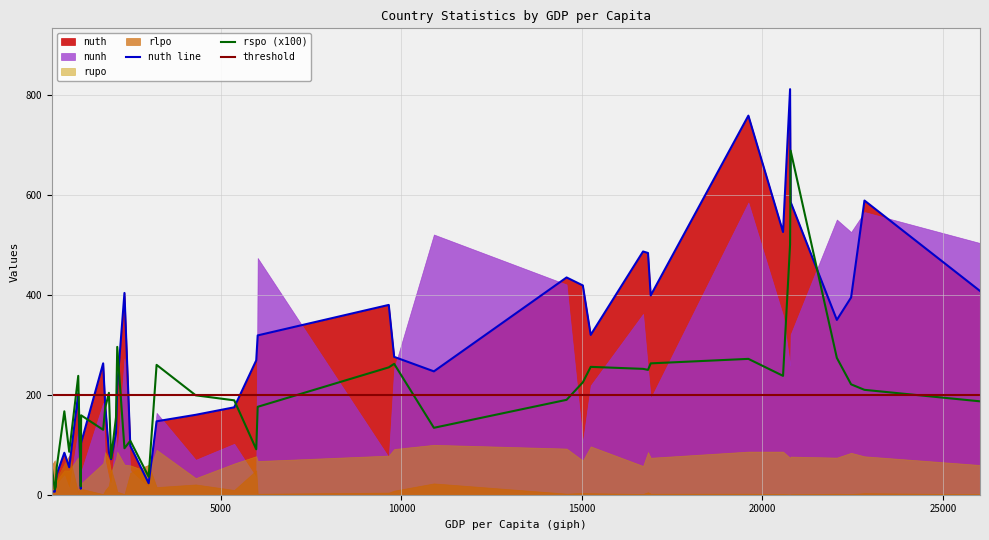

What is the maximum value for nuth line?

812.0